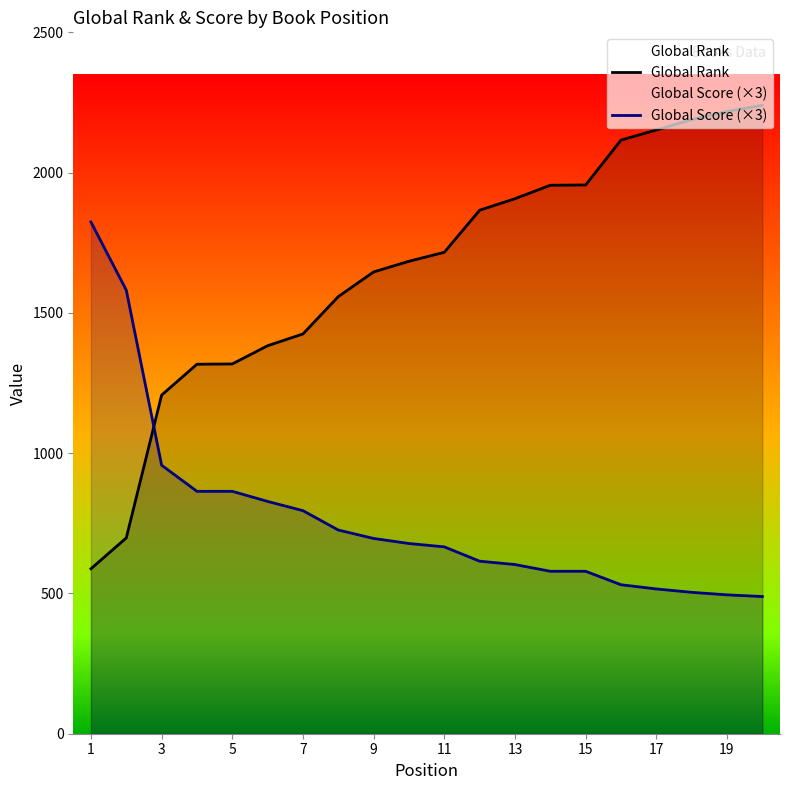

Which series has the largest range (max minus min)?

Global Rank